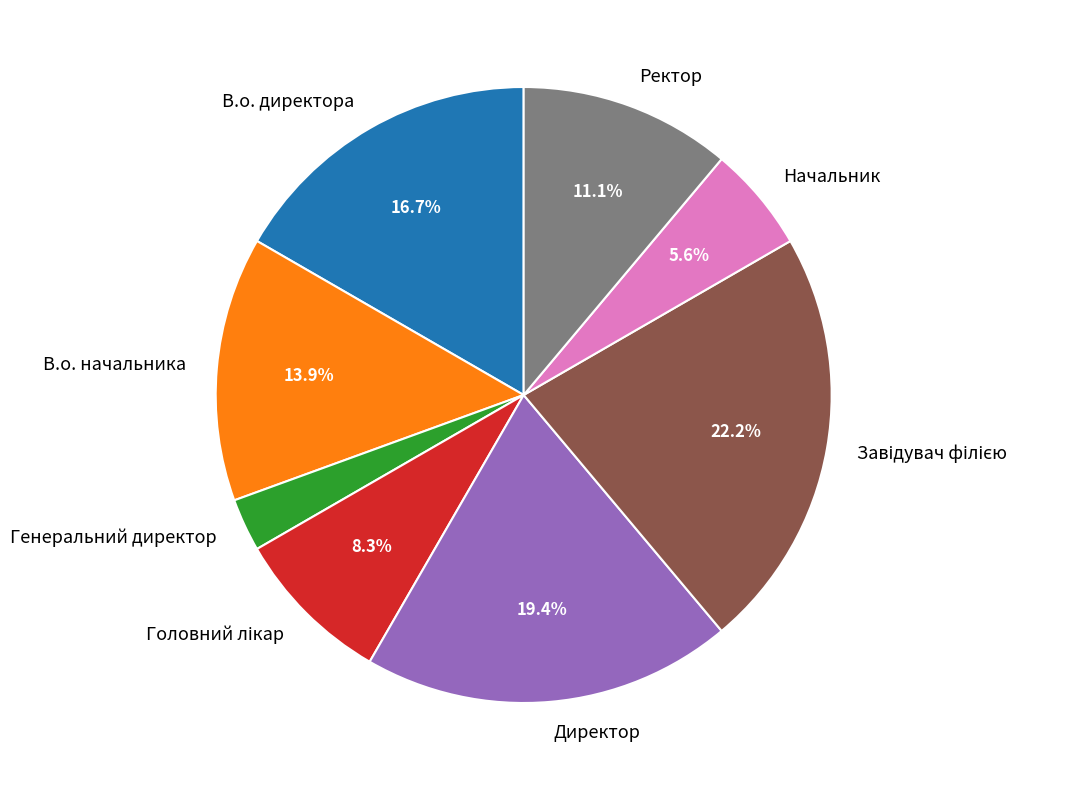

Between В.о. начальника and Генеральний директор, which is larger?

В.о. начальника